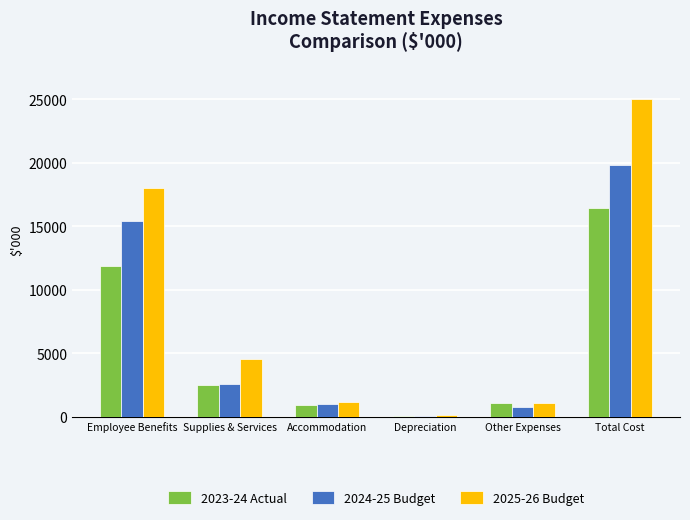

What is the total value across all series at Accommodation?

3119